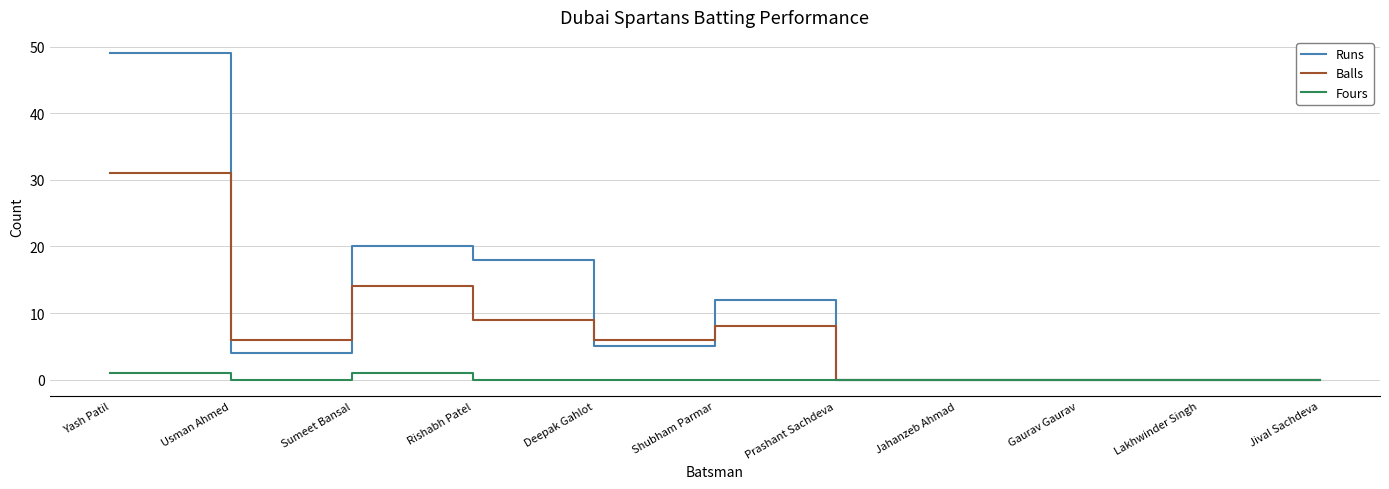

Is the value of Balls at Usman Ahmed greater than the value of Runs at Sumeet Bansal?

No